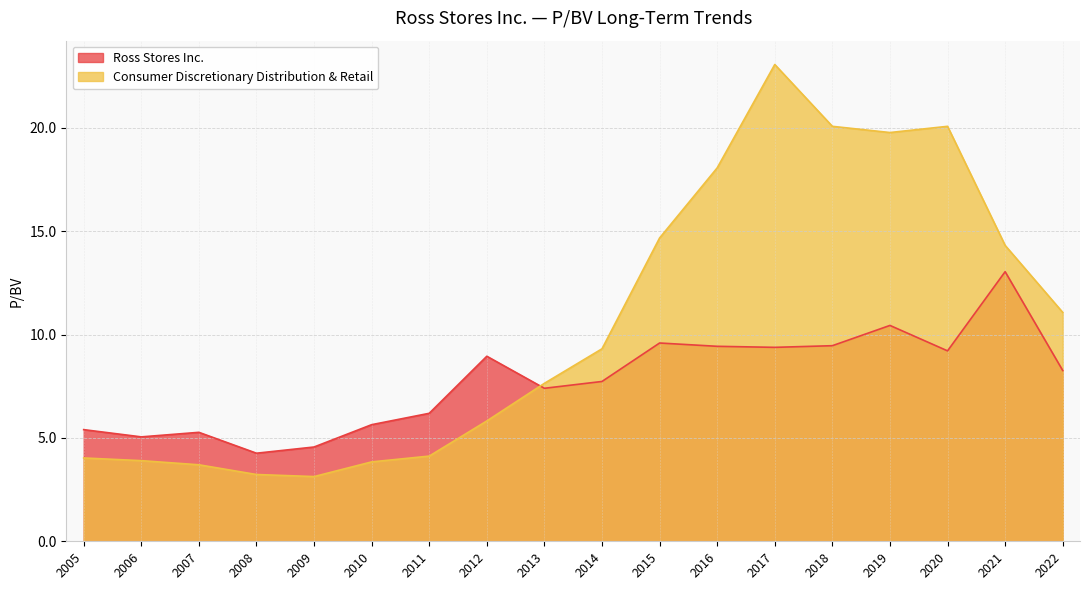

Reading left to right, list all the values displayed in this chart.

Ross Stores Inc.: 5.4	5.0	5.3	4.3	4.6	5.6	6.2	8.9	7.4	7.7	9.6	9.4	9.4	9.5	10.4	9.2	13.0	8.3
Consumer Discretionary Distribution & Retail: 4.0	3.9	3.7	3.2	3.1	3.8	4.1	5.8	7.6	9.3	14.7	18.1	23.1	20.1	19.8	20.1	14.3	11.1